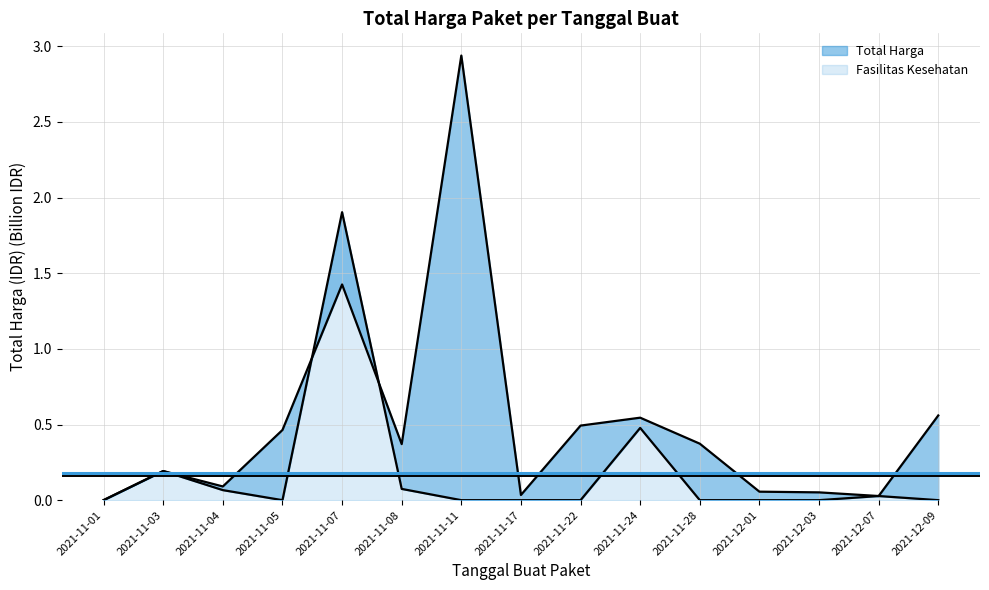

Where is Fasilitas Kesehatan nearest to the value 0?

2021-11-05